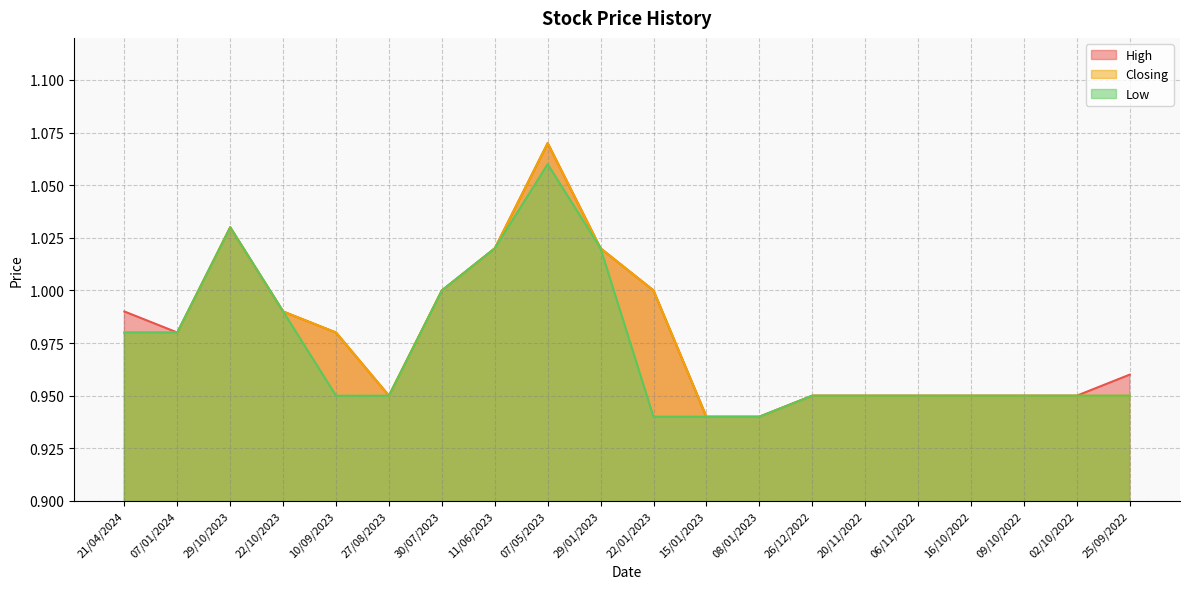

True or false: Closing and High cross at least once.

False